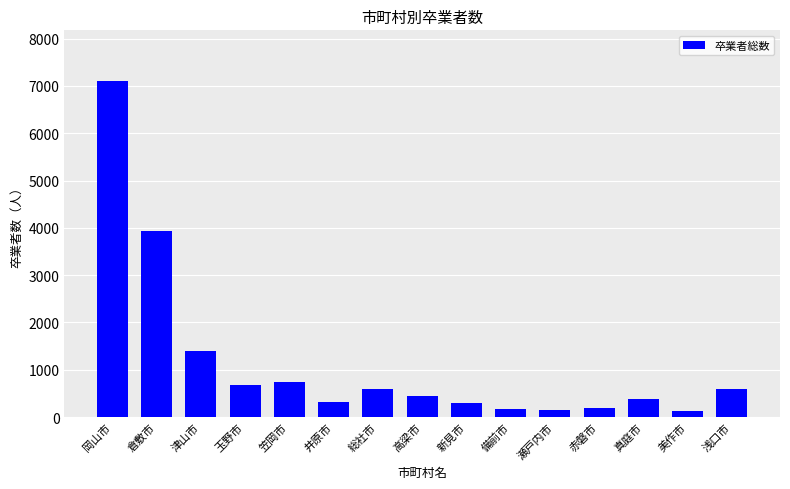

Which label corresponds to the largest value in the chart?

岡山市